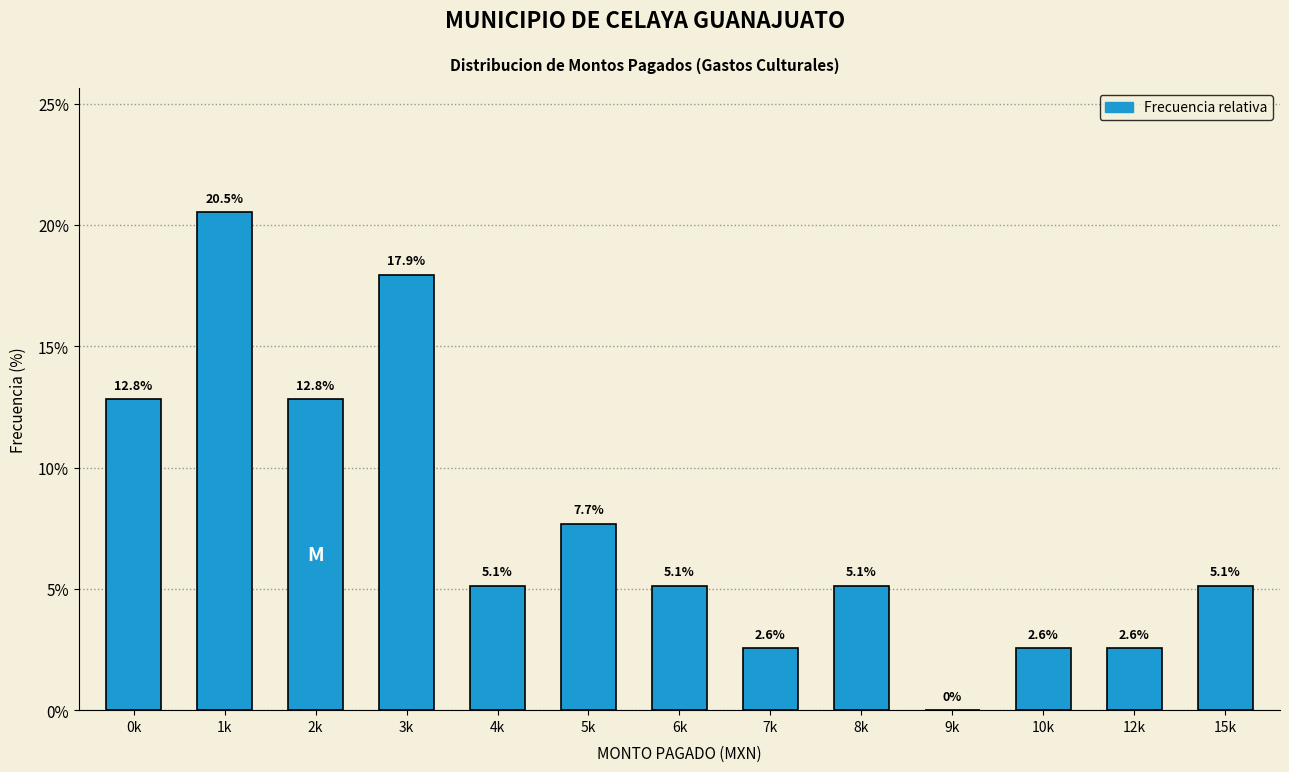

Reading left to right, list all the values displayed in this chart.

0k=12.8	1k=20.5	2k=12.8	3k=17.9	4k=5.1	5k=7.7	6k=5.1	7k=2.6	8k=5.1	9k=0.0	10k=2.6	12k=2.6	15k=5.1